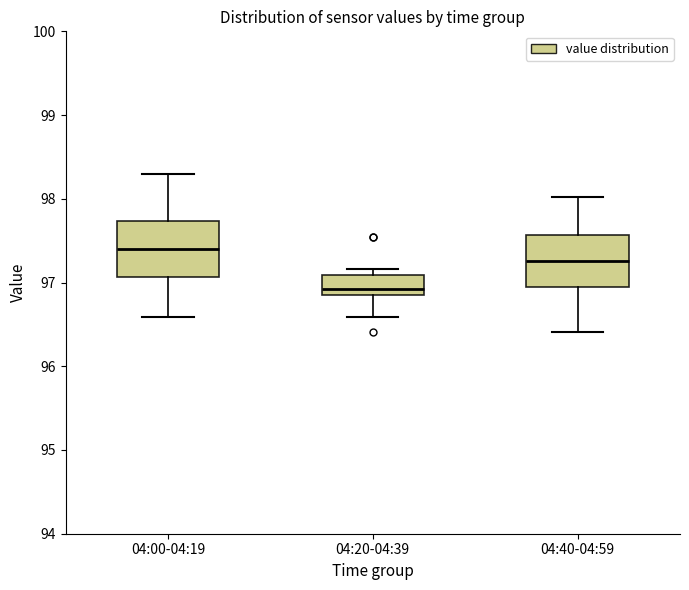

Which box's median line is the highest?

04:00-04:19